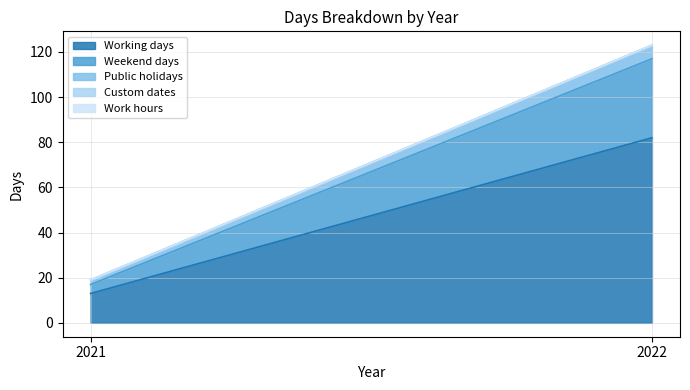

At which label does Public holidays reach its peak?

2022